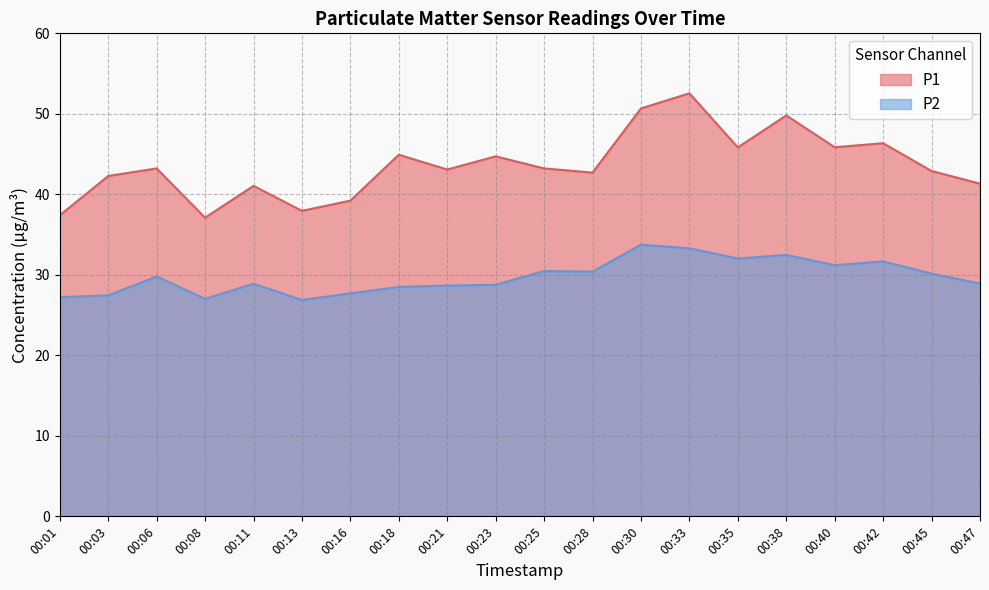

What value does the P1 series have at 00:11?

41.0